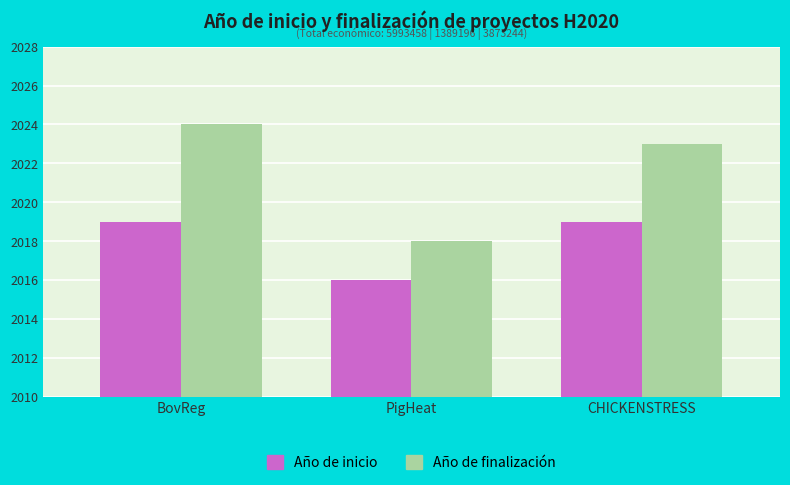

What is the maximum value for Año de finalización?

2024